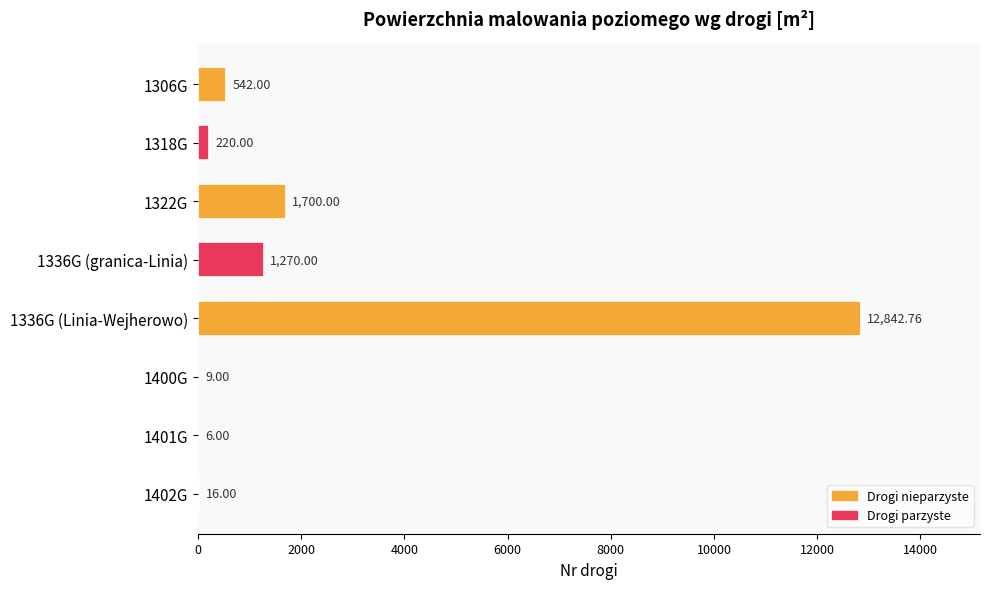

Between 1401G and 1400G, which is larger?

1400G